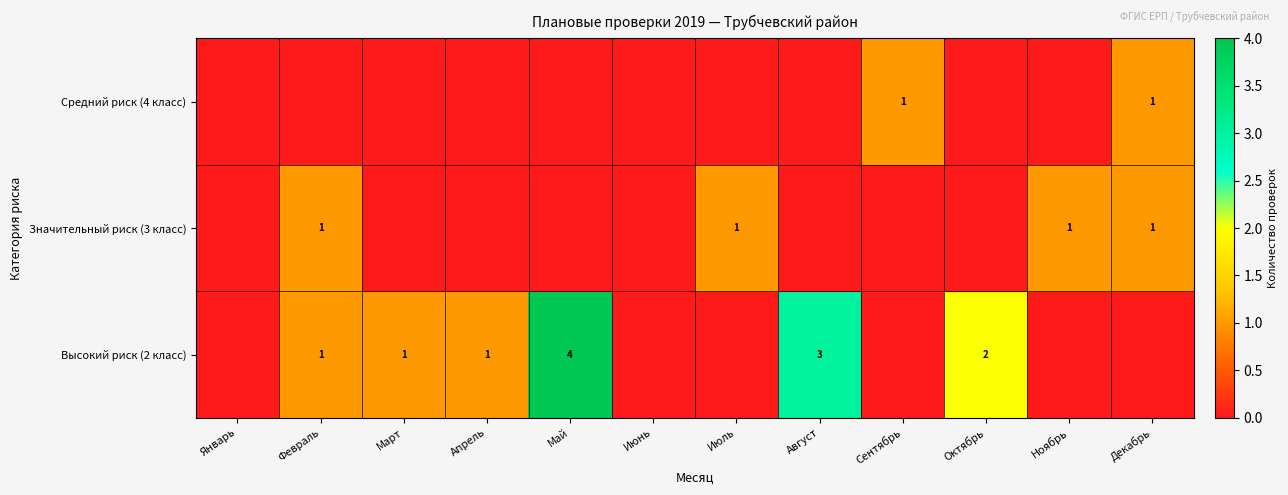

The Высокий риск (2 класс) series shows 2 at Октябрь. True or false?

True